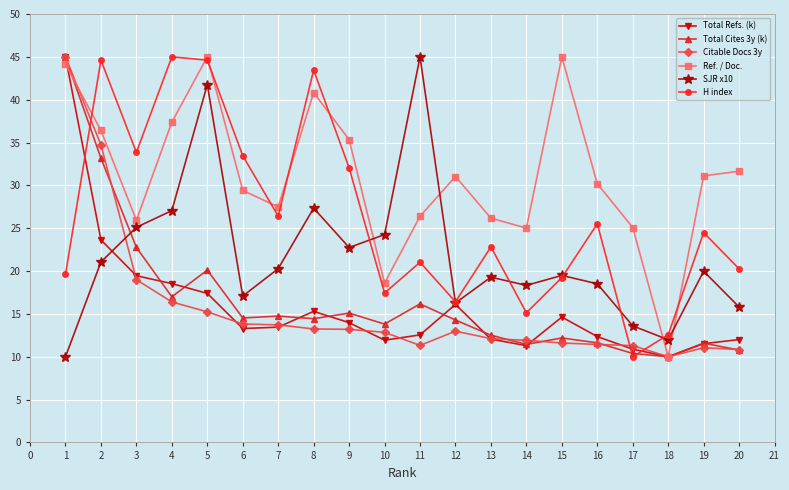

Is it true that SJR x10 equals 30.3 at 11?

False